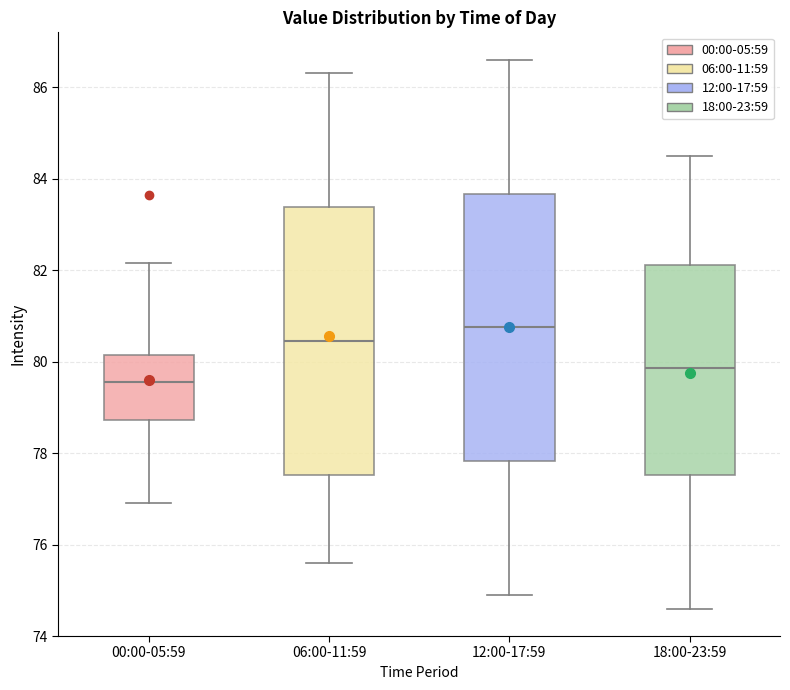

Which box's median line is the highest?

12:00-17:59